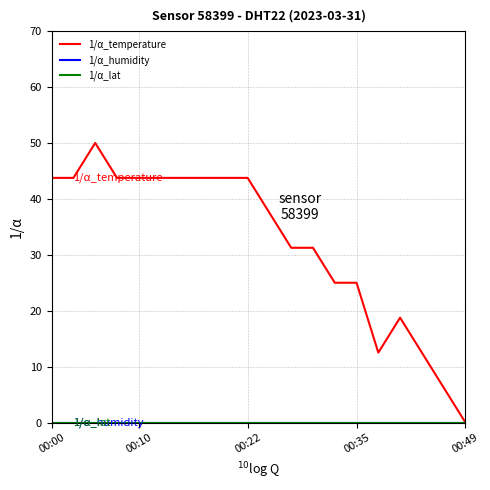

What is the average value of the 1/α_temperature series?

32.2